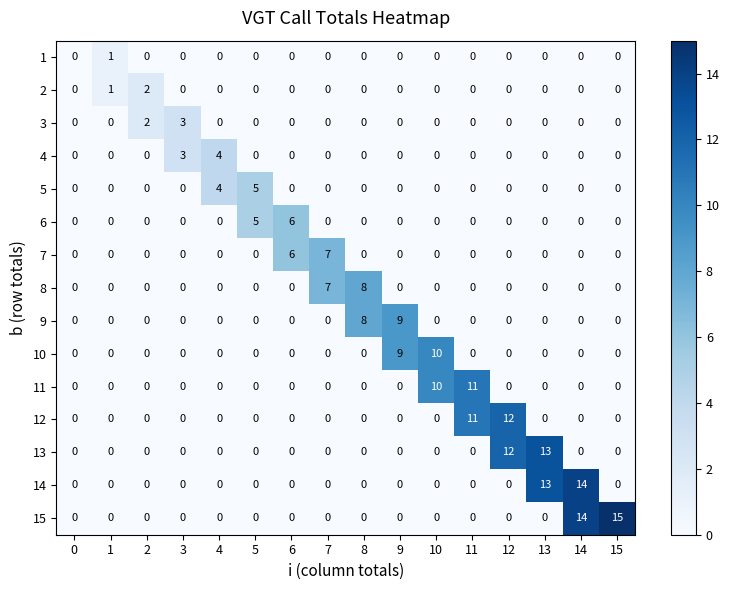

What is the difference between the maximum and minimum values in the 5 series?

5